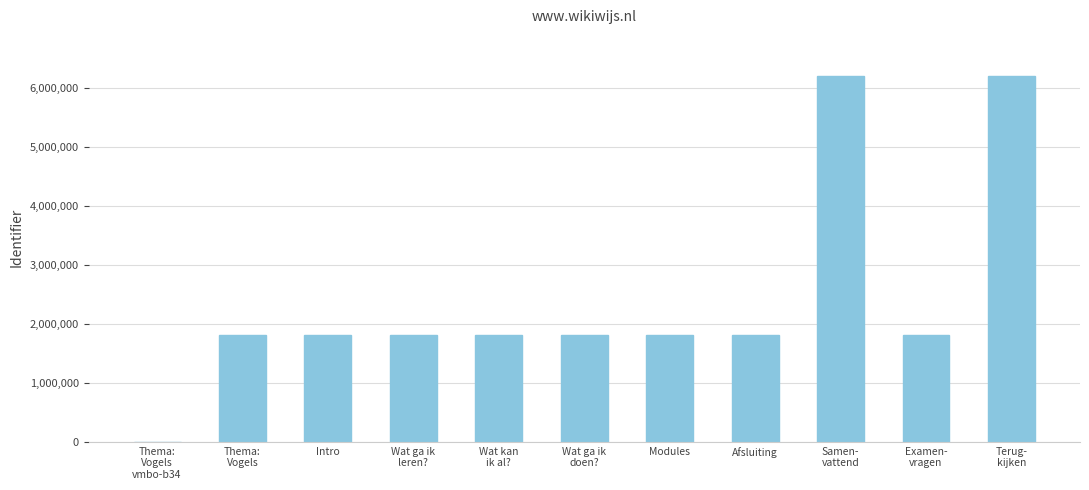

The value at Afsluiting is 1803617. True or false?

True